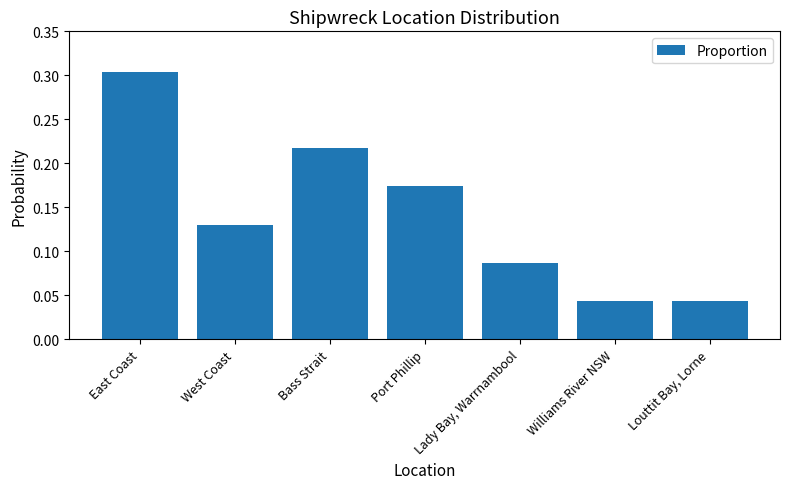

What is the label of the 4th bar from the left?

Port Phillip